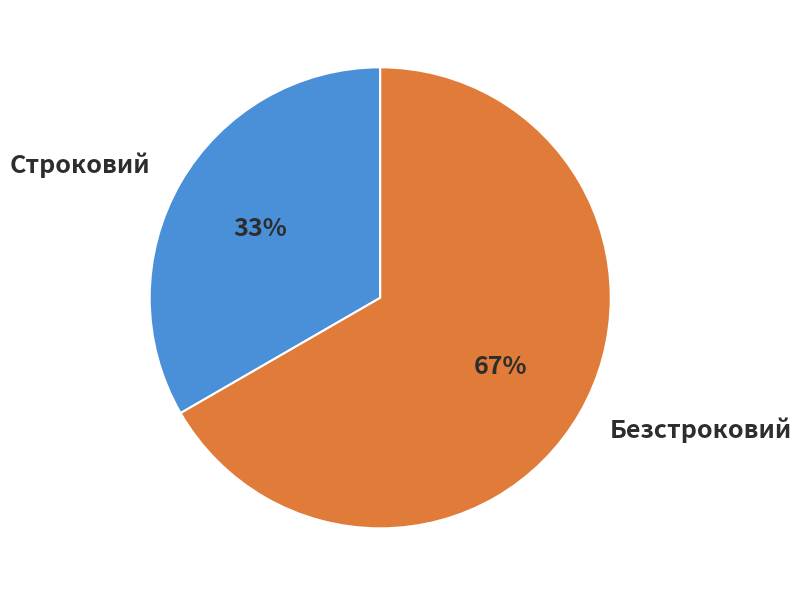

Is Безстроковий the majority of the pie?

Yes